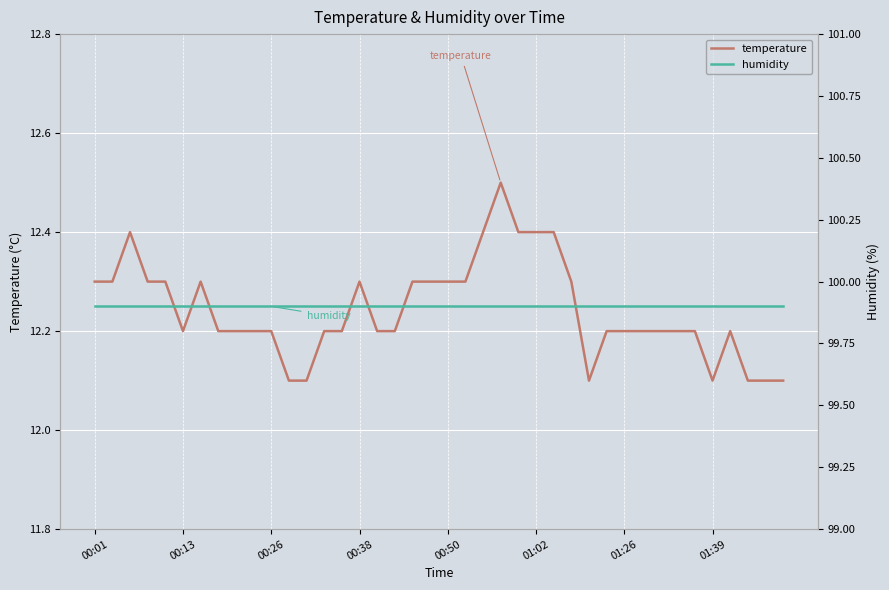

How many lines are shown in the chart?

2